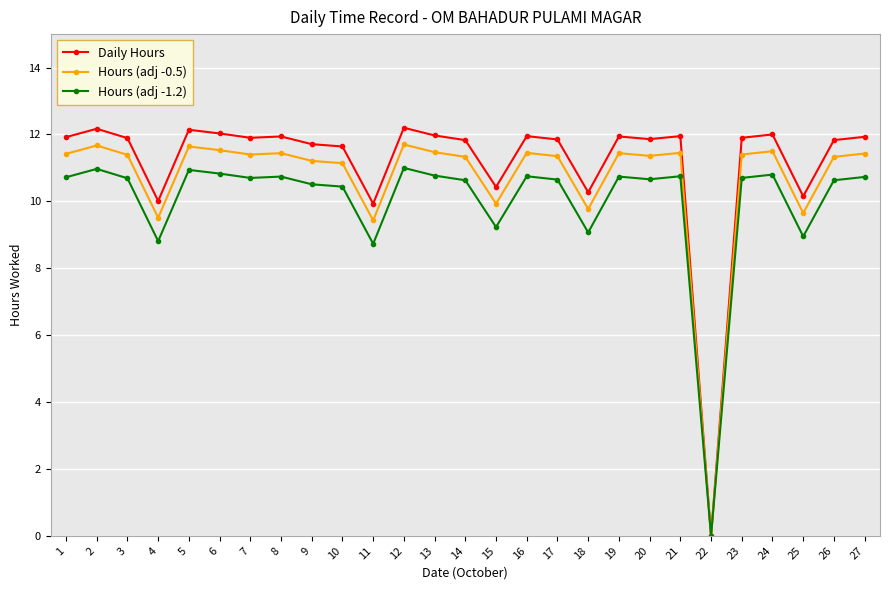

Which series has the largest range (max minus min)?

Daily Hours